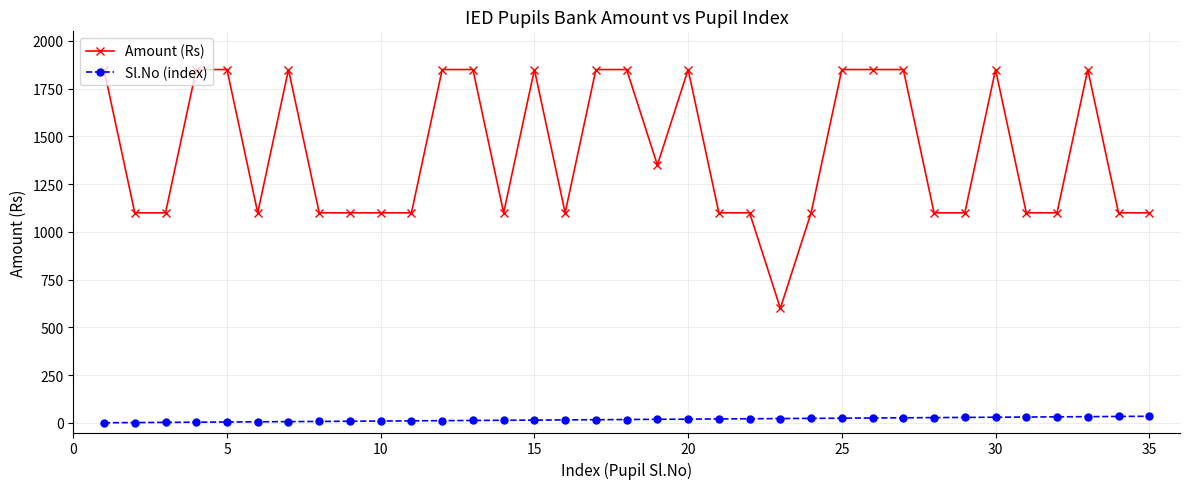

Rank the series by their average value, from lowest to highest.

Sl.No (index), Amount (Rs)